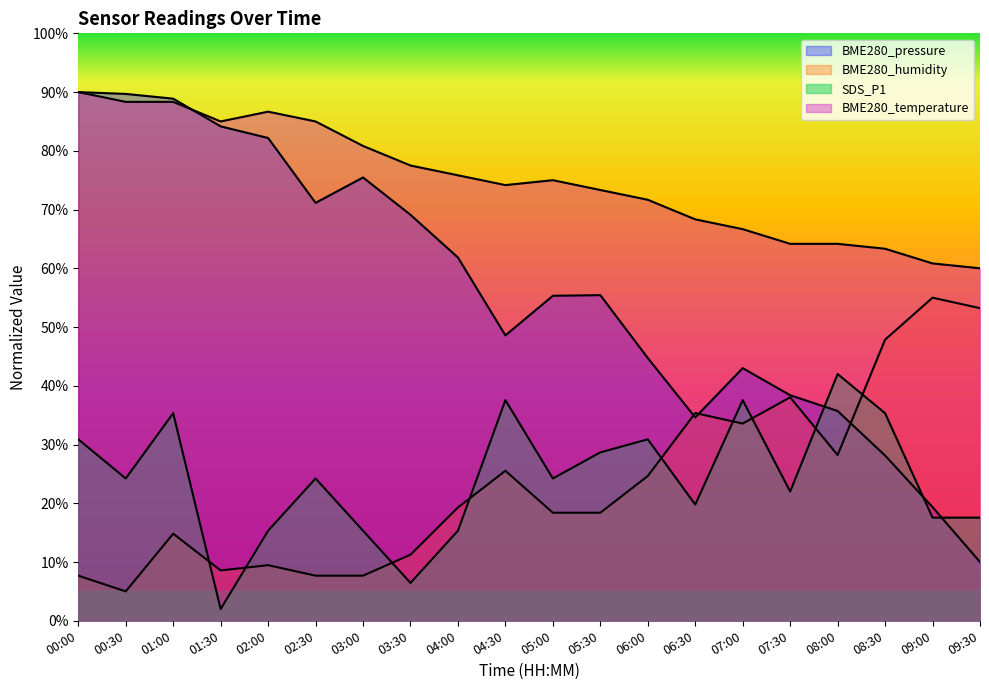

Where is BME280_temperature nearest to the value 75?

05:00